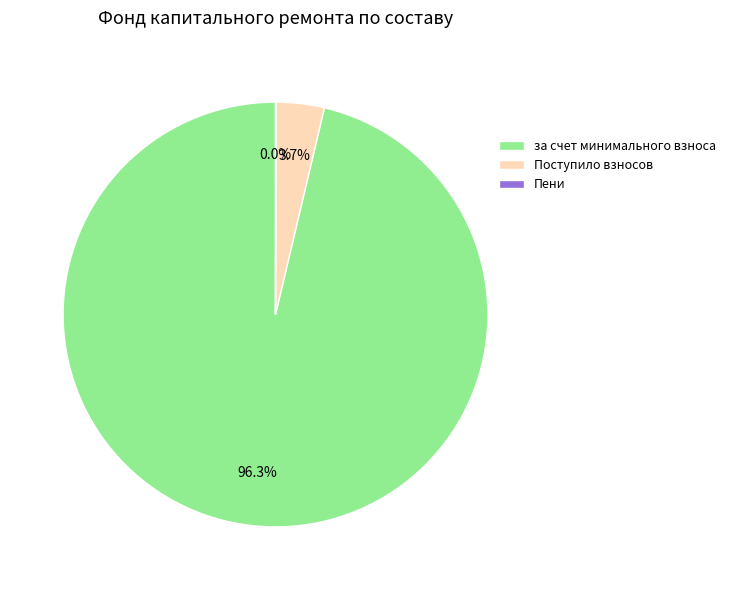

What is the majority slice?

за счет минимального взноса